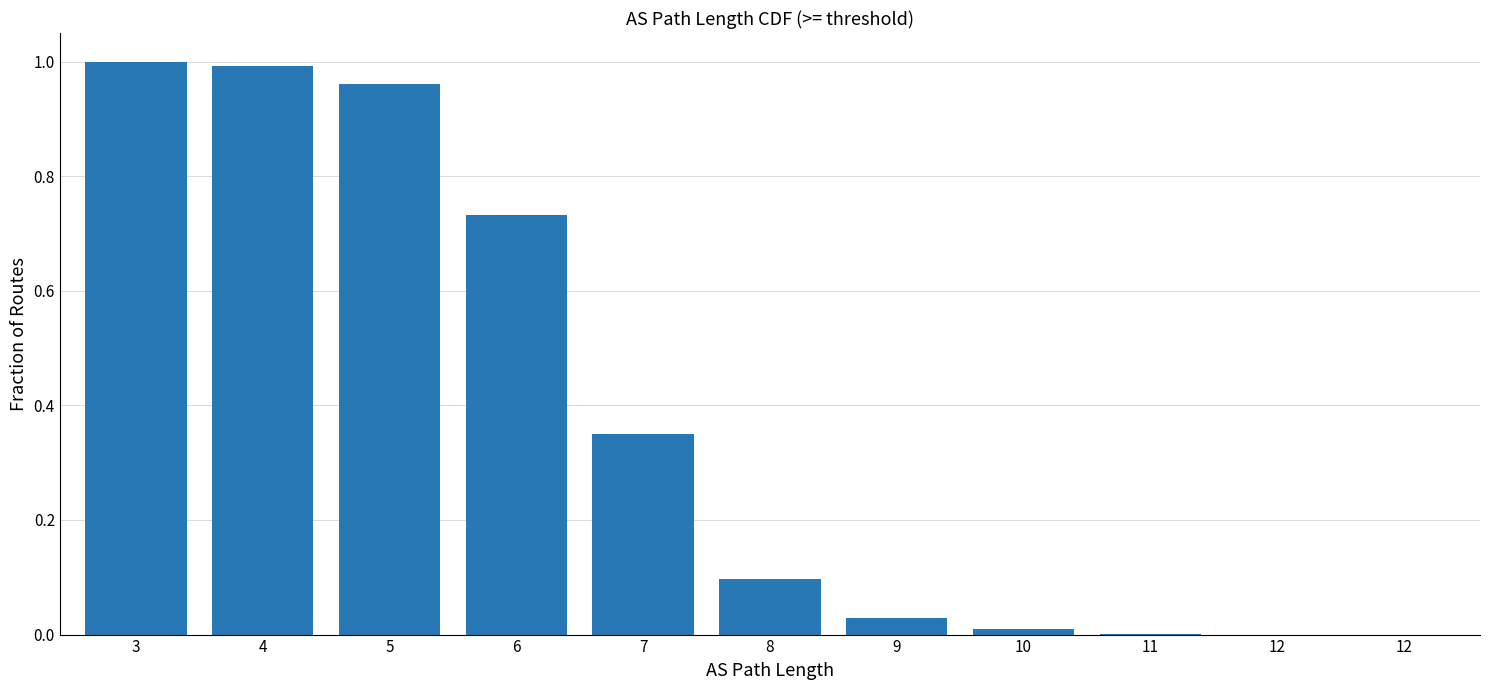

What is the maximum value shown in the chart?

1.0